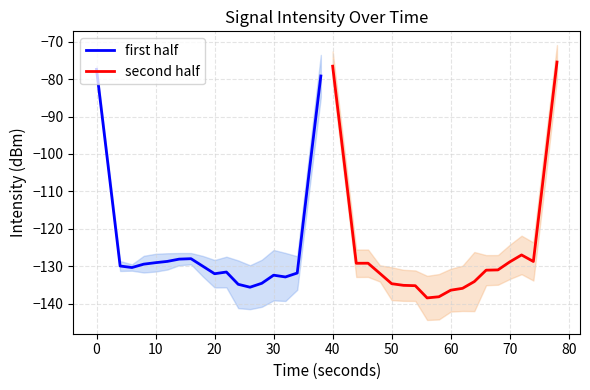

The value of first half at 10 is -59.1. True or false?

False